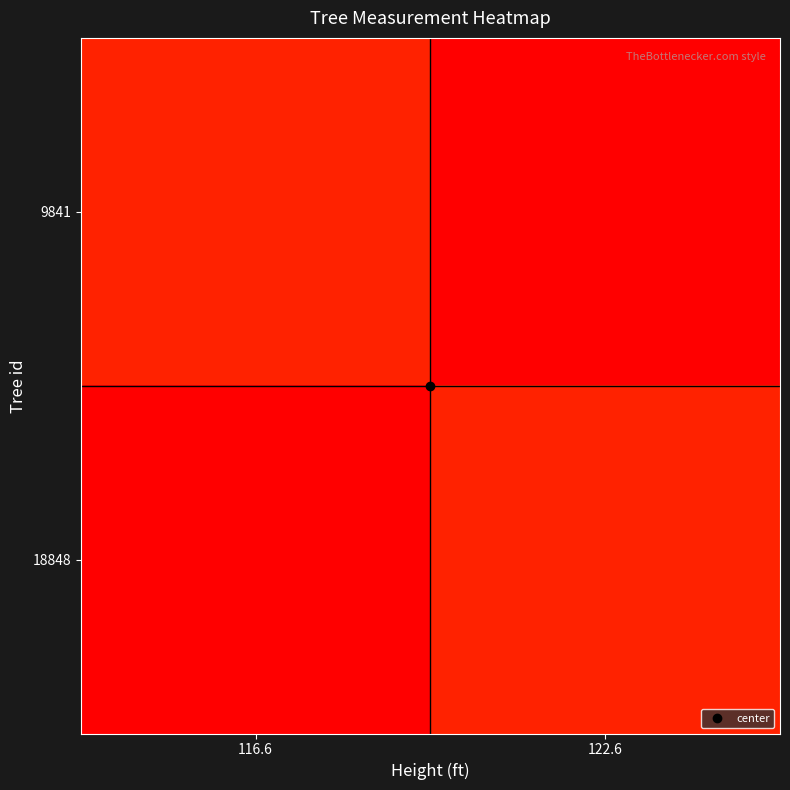

Between 122.6 and 116.6, which is larger?

116.6